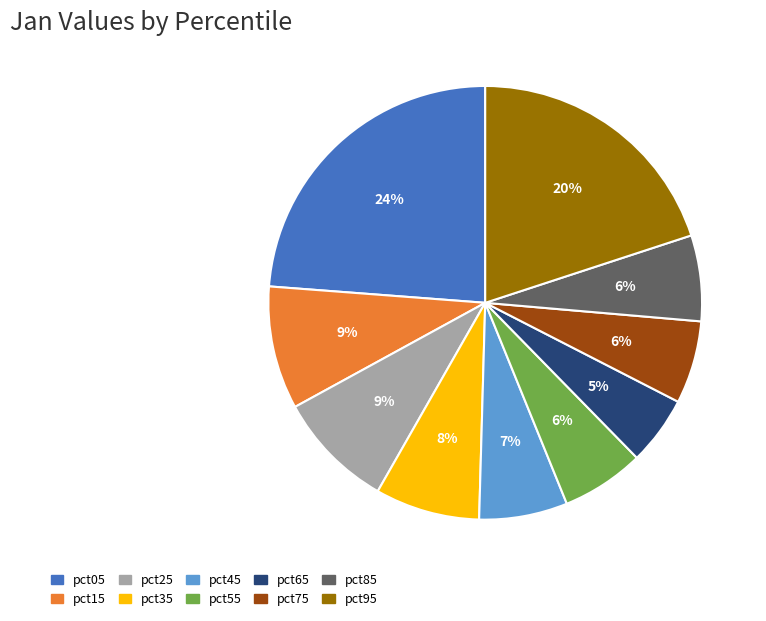

Is it true that pct45 is 19% of the pie?

False